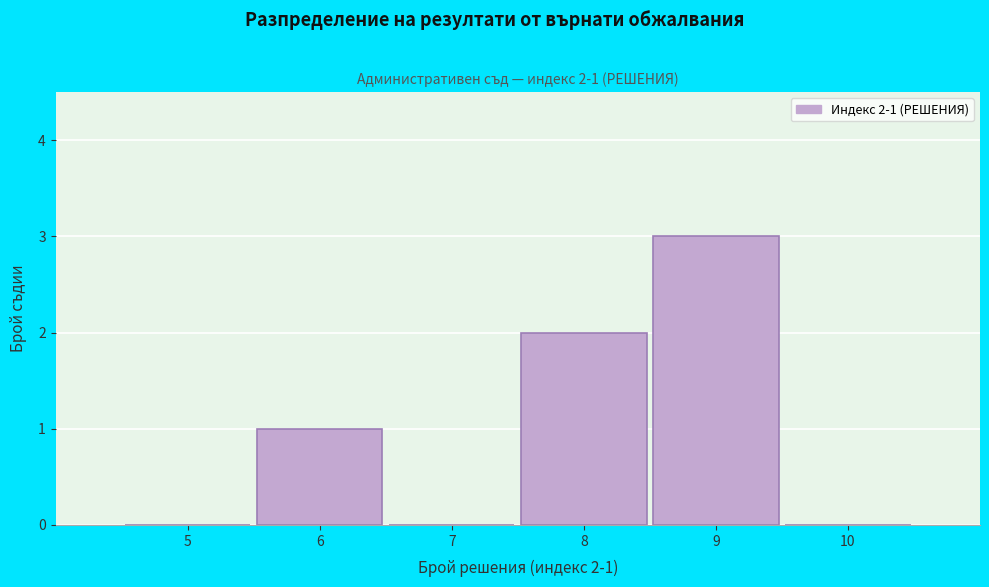

Reading left to right, transcribe all the data shown in this chart.

5=0	6=1	7=0	8=2	9=3	10=0